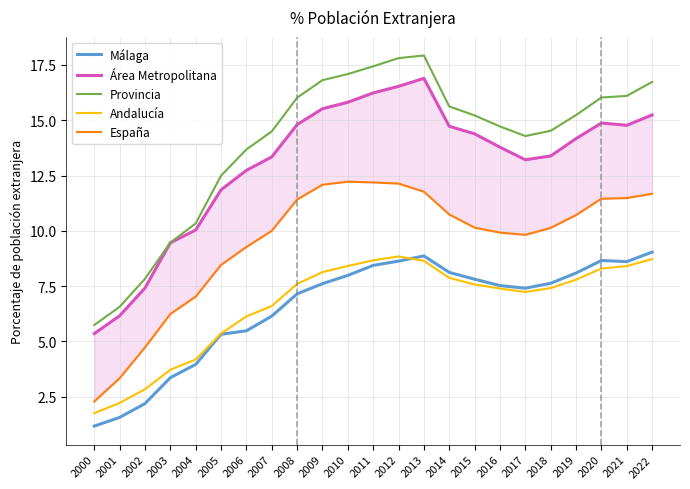

Which has a higher value, 2013 or 2020?

2013